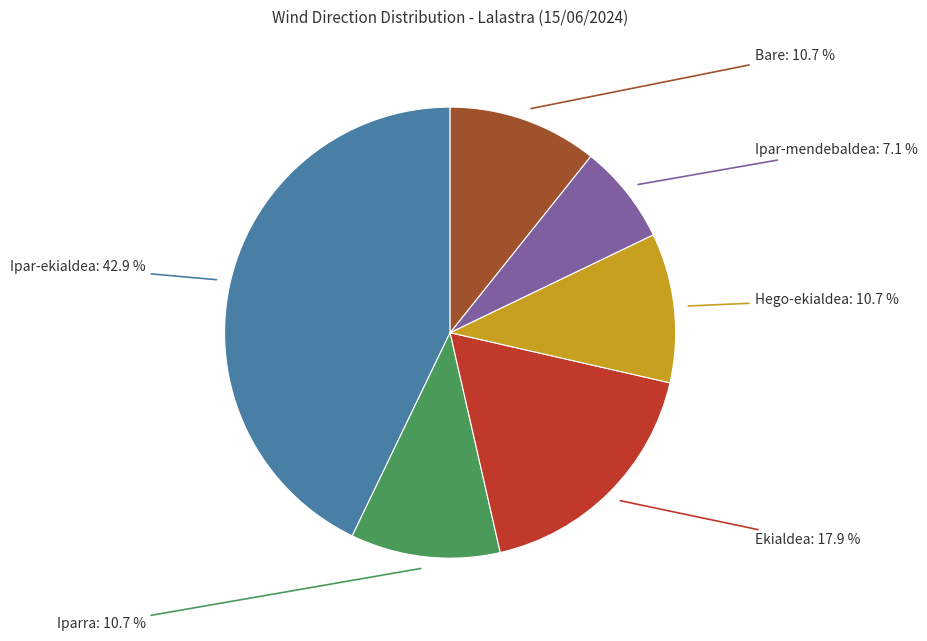

Does any single category account for the majority?

No